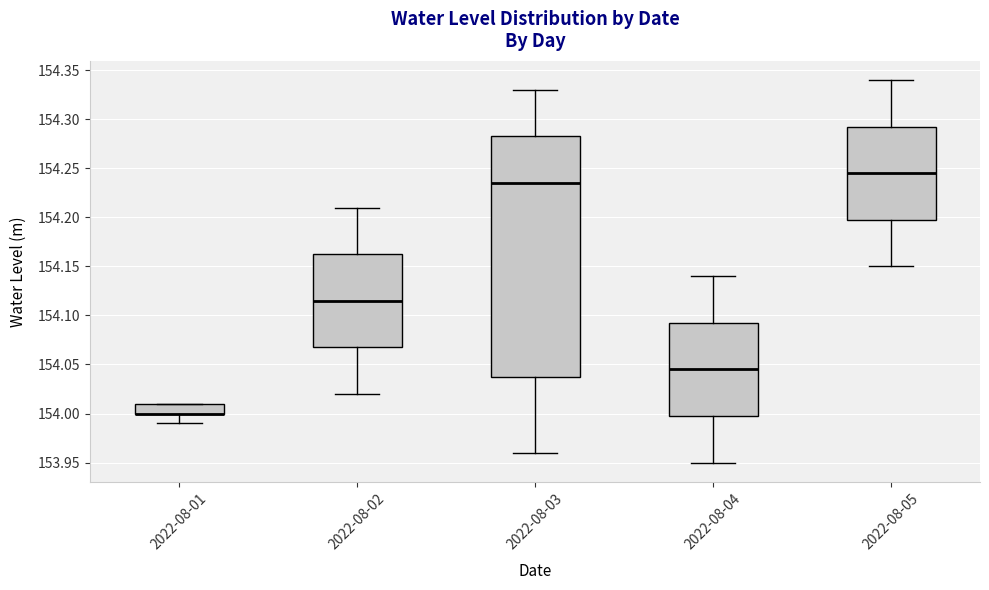

Reading left to right, read every box against the y-axis: the position of its median line, the range the box covers, and the ends of its whiskers. The values are not printed on the chart, so give them approximately, as read against the axis.

2022-08-01: median 154.000 (drawn on the box's lower edge), box 154.000 to 154.010, whiskers 153.990 to 154.010
2022-08-02: median 154.115, box 154.070 to 154.165, whiskers 154.020 to 154.210
2022-08-03: median 154.235, box 154.040 to 154.285, whiskers 153.960 to 154.330
2022-08-04: median 154.045, box 154.000 to 154.095, whiskers 153.950 to 154.140
2022-08-05: median 154.245, box 154.200 to 154.295, whiskers 154.150 to 154.340